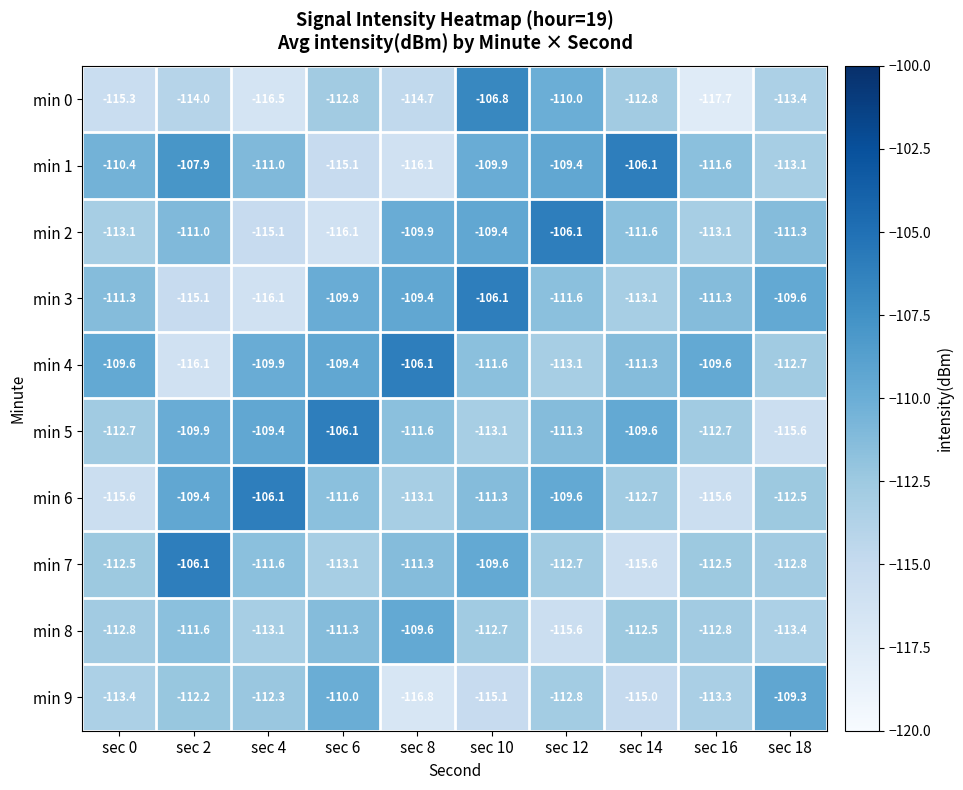

True or false: min 0 has a value of -60.3 at sec 18.

False